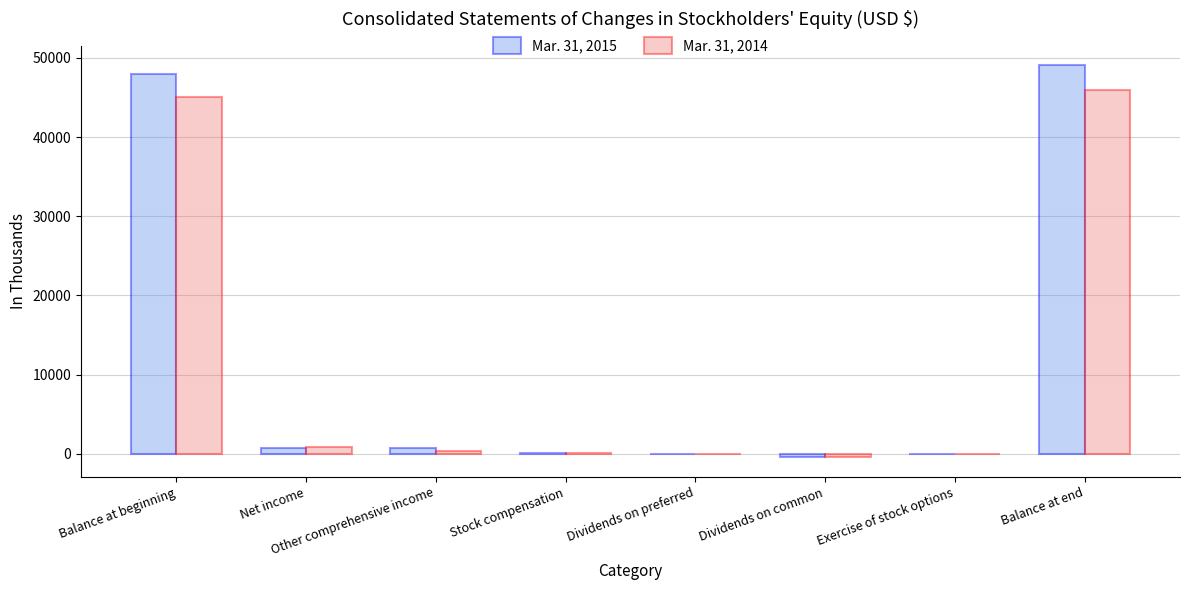

What is the maximum value shown in the chart?

49061